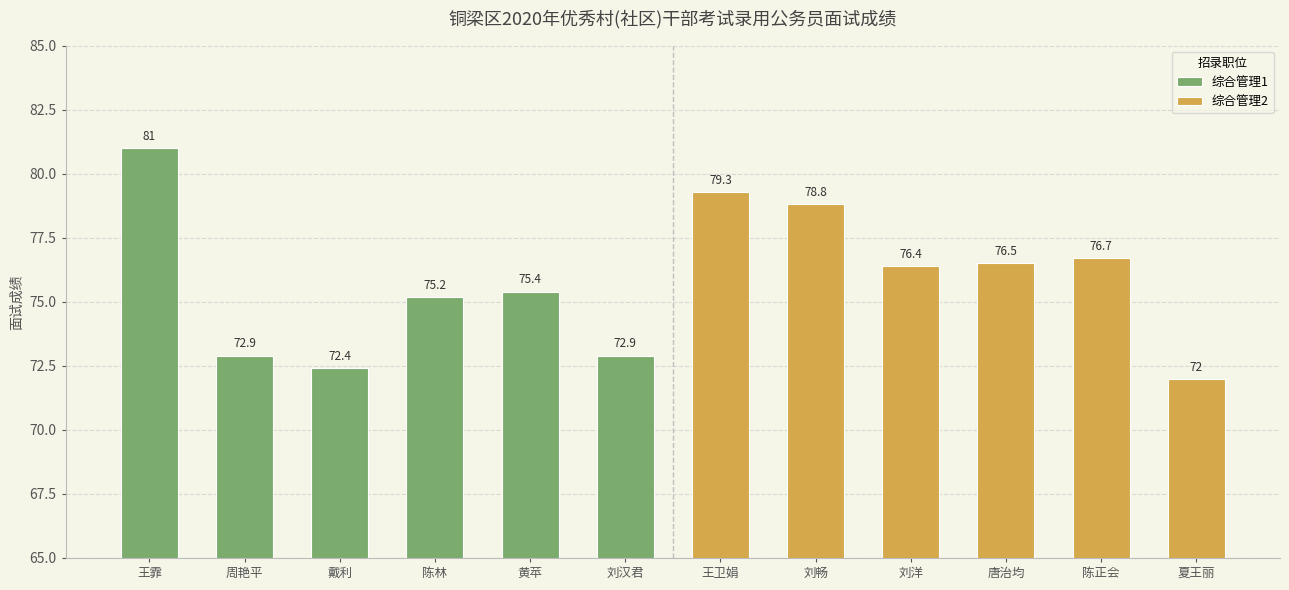

True or false: the data shows 76.5 at 唐治均.

True